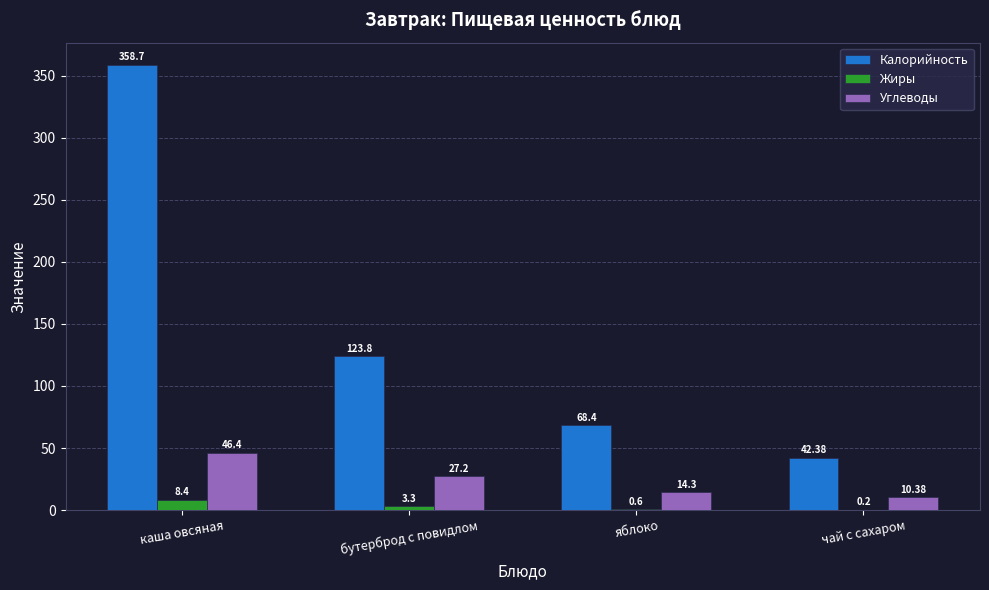

Does the chart contain stacked bars?

No